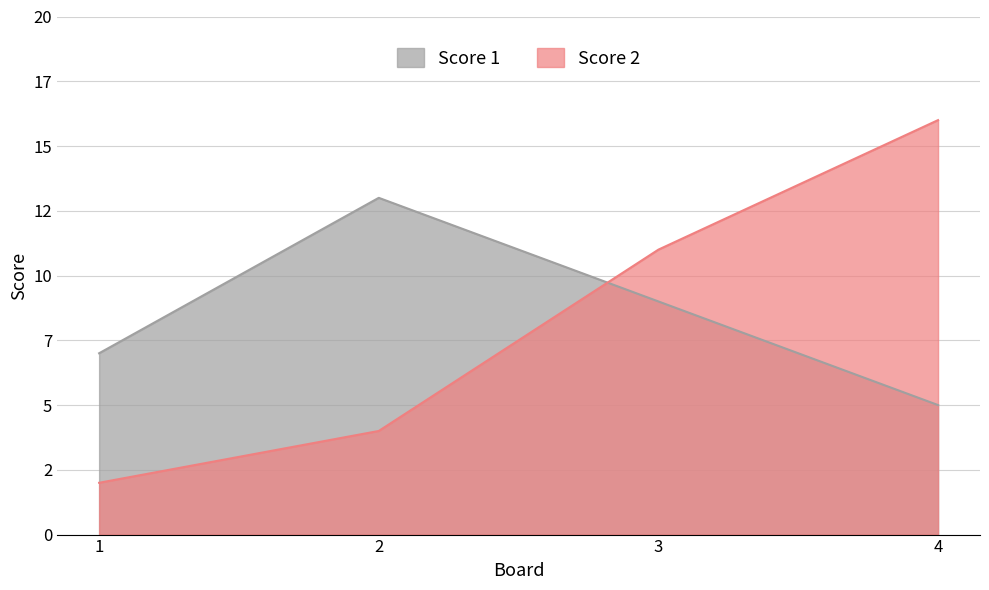

What is the average value of the Score 2 series?

8